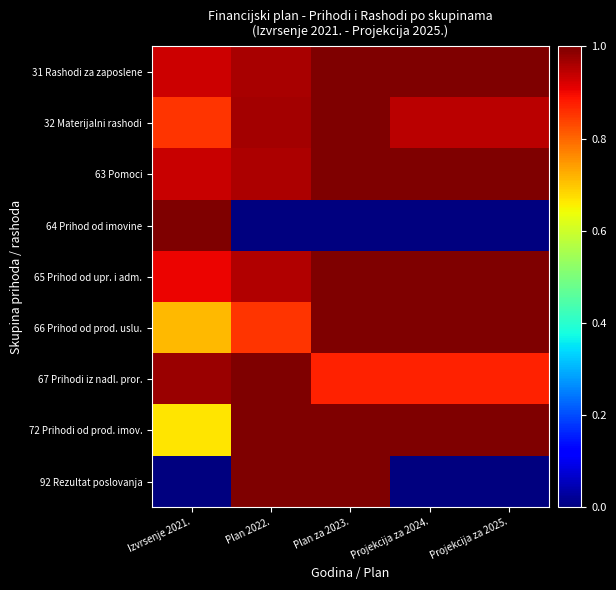

Which category has the lowest value across all series?

Plan 2022.